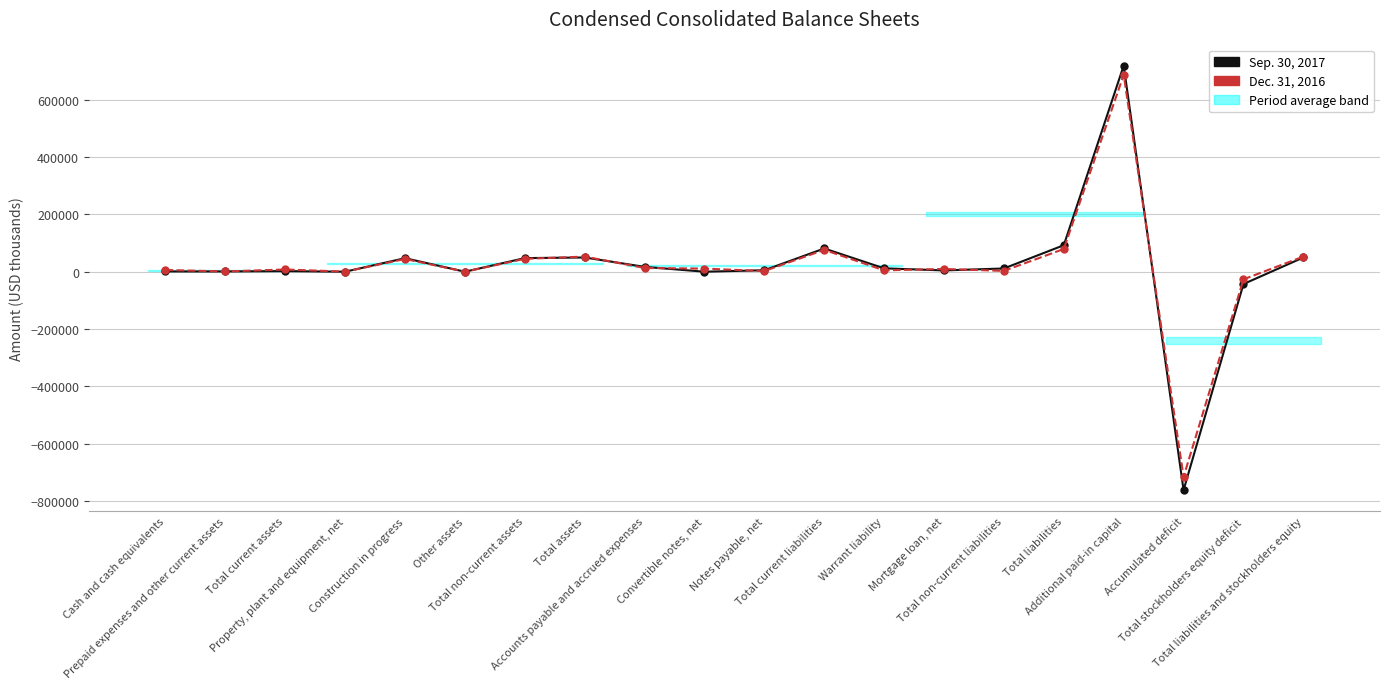

Is the value of Dec. 31, 2016 at Cash and cash equivalents greater than the value of Sep. 30, 2017 at Cash and cash equivalents?

Yes